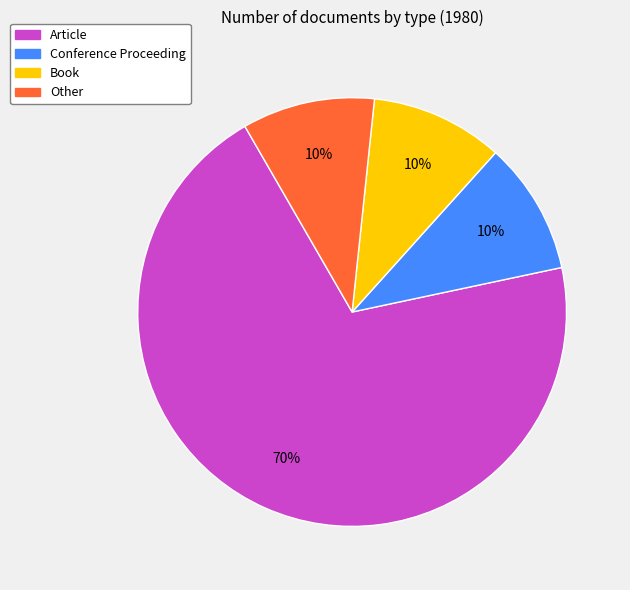

Is it true that Book is 10% of the pie?

True